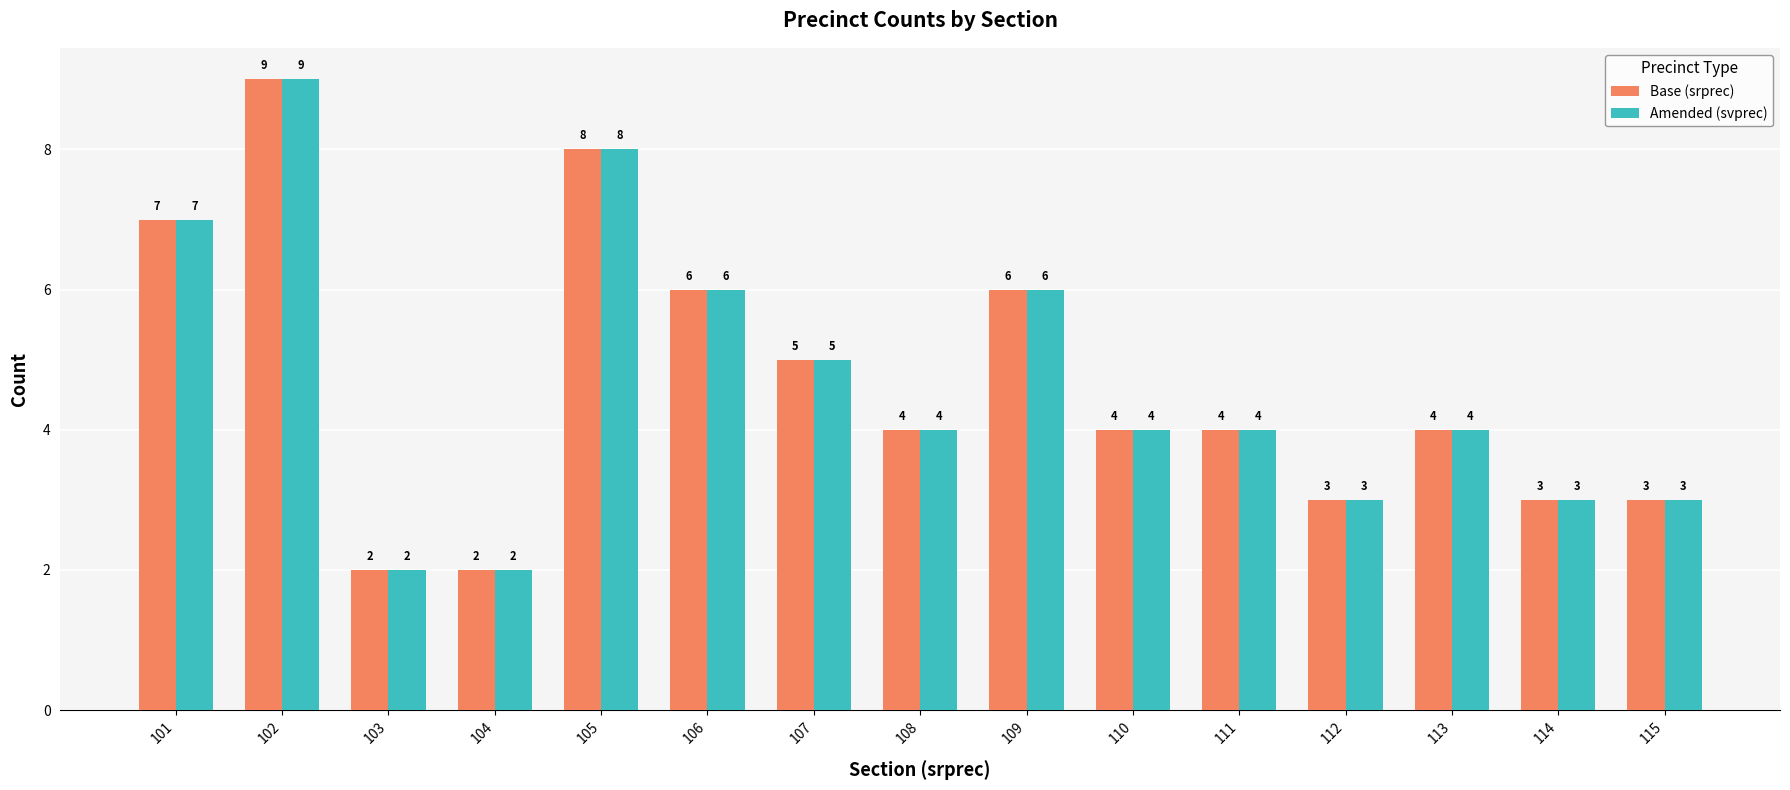

Reading right to left, what are all the values shown in this chart?

Base (srprec): 115=3	114=3	113=4	112=3	111=4	110=4	109=6	108=4	107=5	106=6	105=8	104=2	103=2	102=9	101=7
Amended (svprec): 115=3	114=3	113=4	112=3	111=4	110=4	109=6	108=4	107=5	106=6	105=8	104=2	103=2	102=9	101=7